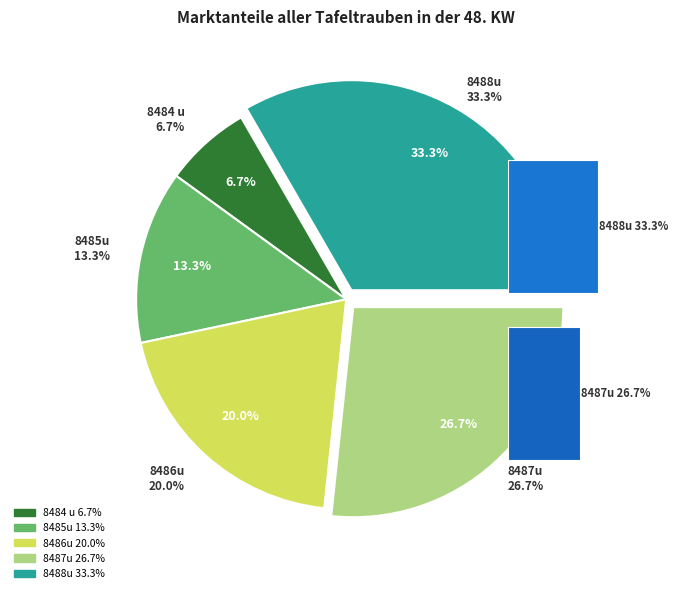

What is the total percentage of 8487u and 8486u?

46.7%